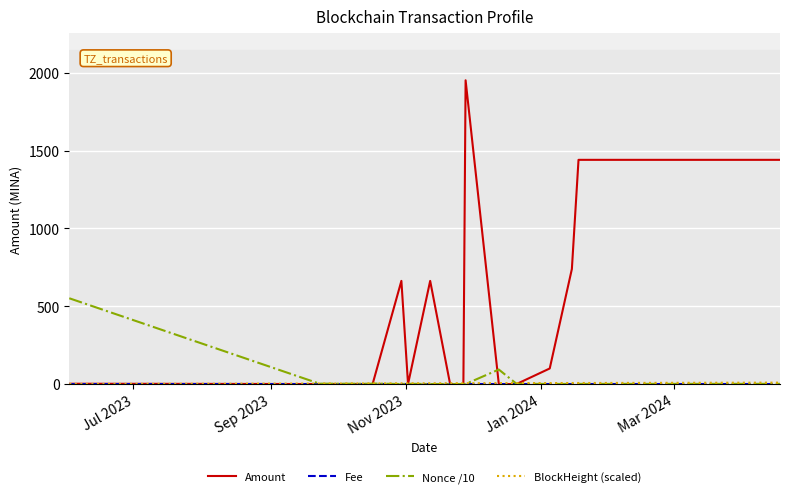

Which series has the largest range (max minus min)?

Amount